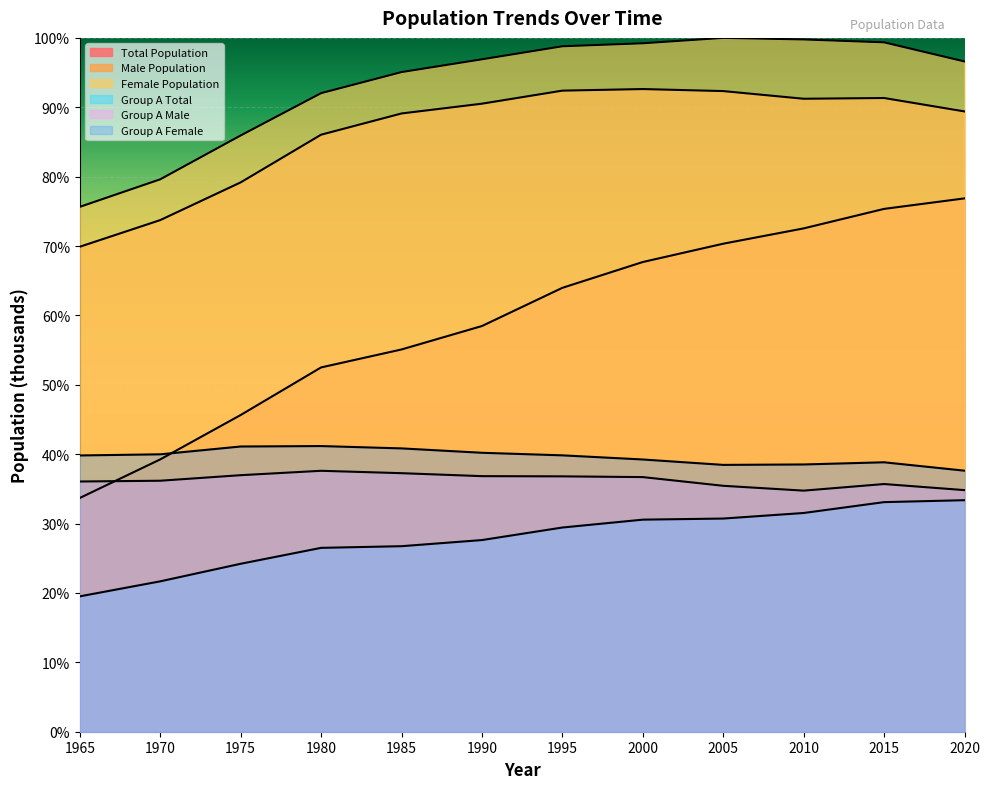

What are all the series names shown in the legend?

Total Population, Male Population, Female Population, Group A Total, Group A Male, Group A Female